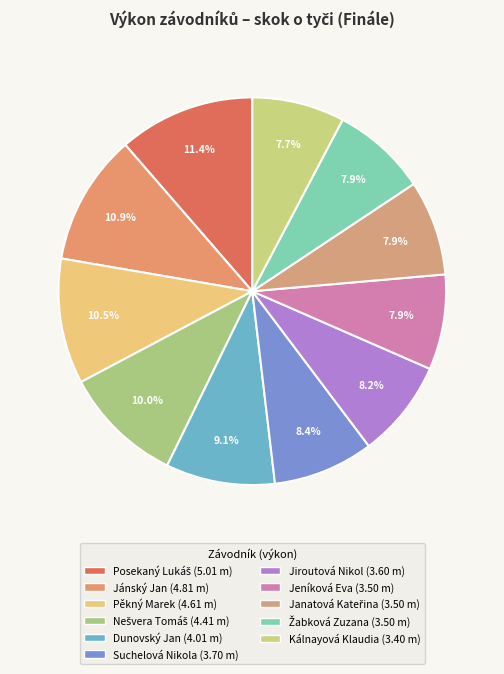

To the nearest percent, what is the average slice percentage?

9%